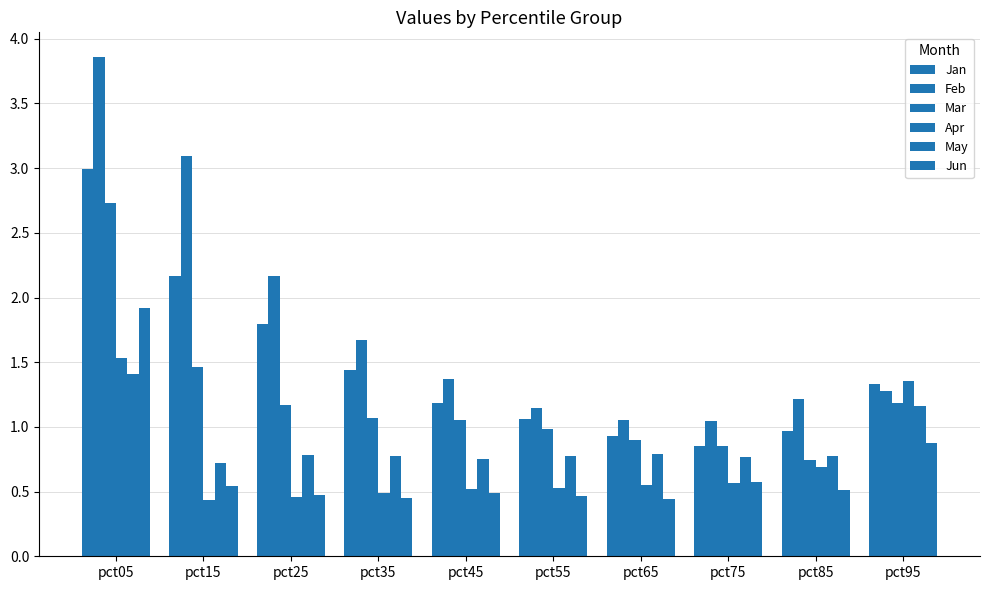

Reading left to right, what are all the values shown in this chart?

Jan: 3.0	2.2	1.8	1.4	1.2	1.1	0.9	0.9	1.0	1.3
Feb: 3.9	3.1	2.2	1.7	1.4	1.1	1.1	1.0	1.2	1.3
Mar: 2.7	1.5	1.2	1.1	1.1	1.0	0.9	0.9	0.7	1.2
Apr: 1.5	0.4	0.5	0.5	0.5	0.5	0.6	0.6	0.7	1.4
May: 1.4	0.7	0.8	0.8	0.8	0.8	0.8	0.8	0.8	1.2
Jun: 1.9	0.5	0.5	0.5	0.5	0.5	0.4	0.6	0.5	0.9